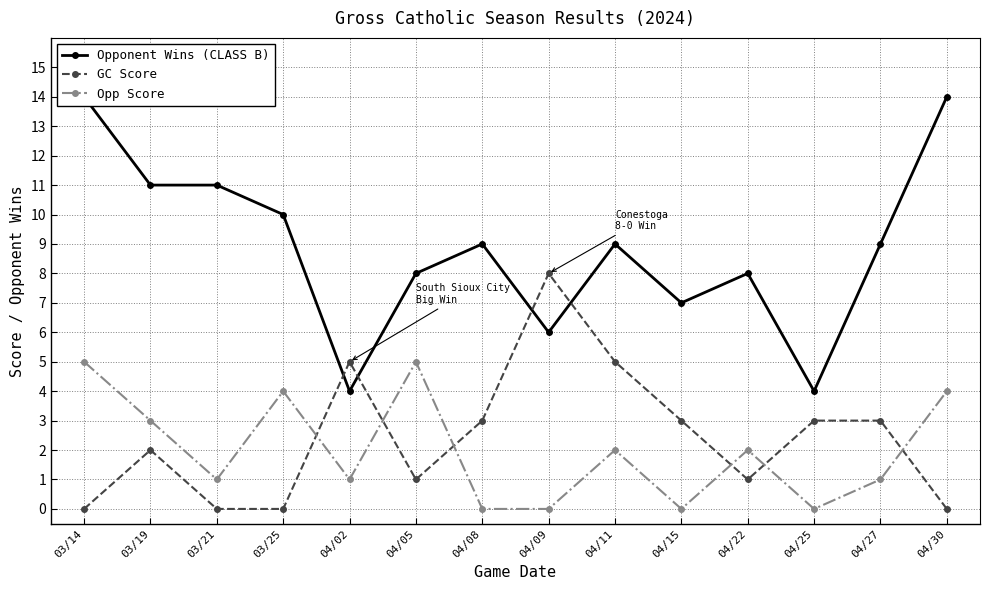

How many values in the GC Score series are below 3?

7